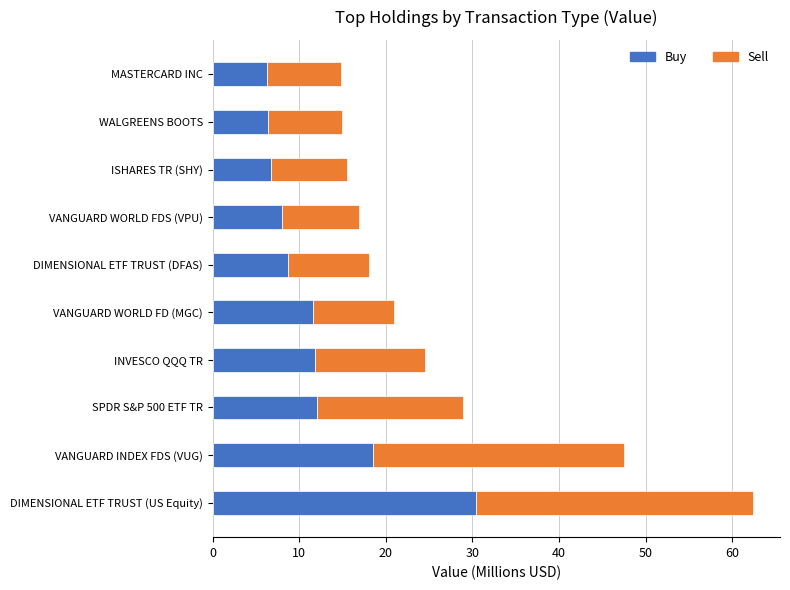

At which category is the sum across all series the highest?

DIMENSIONAL ETF TRUST (US Equity)